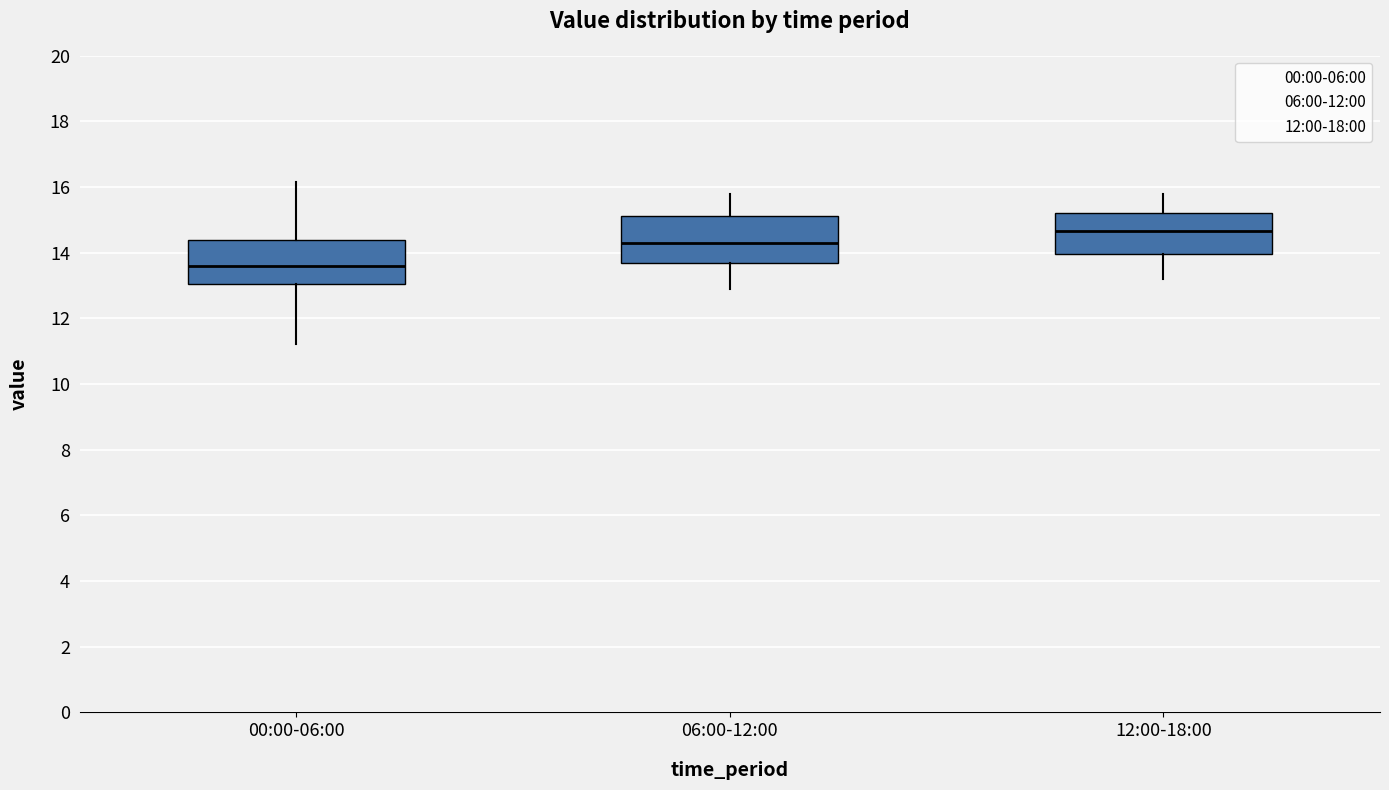

Which box's median line is the lowest?

00:00-06:00